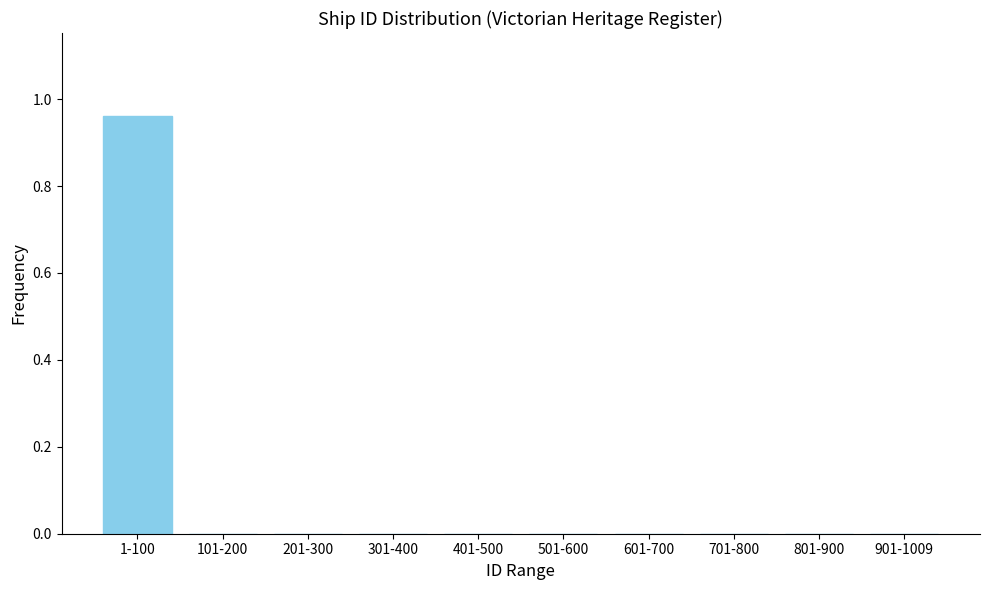

Is it true that the value at 201-300 is 0.3?

False